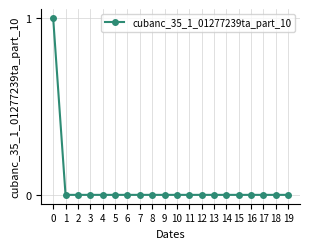

How many values are between 0 and 1?

20